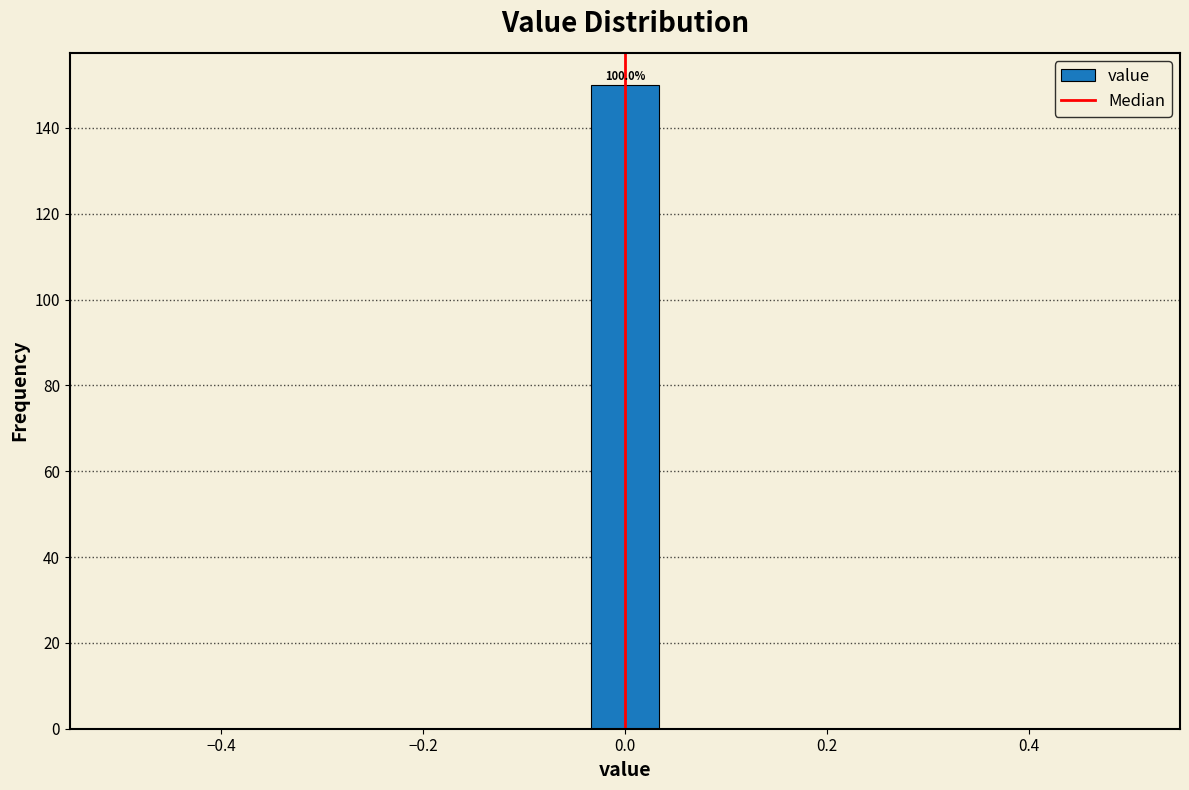

Read against the x-axis, roughly where is the centre of the tallest bar?

0.00